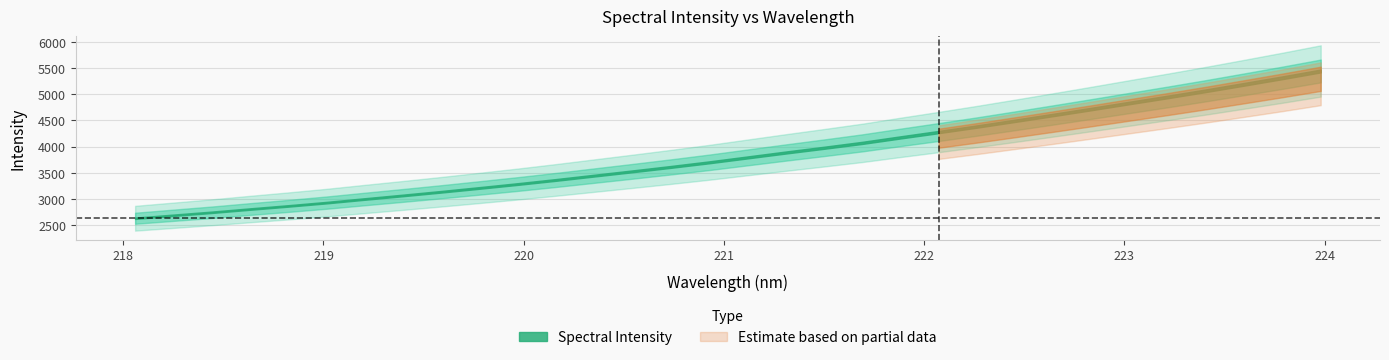

What is the difference between the maximum and minimum values?

2811.8